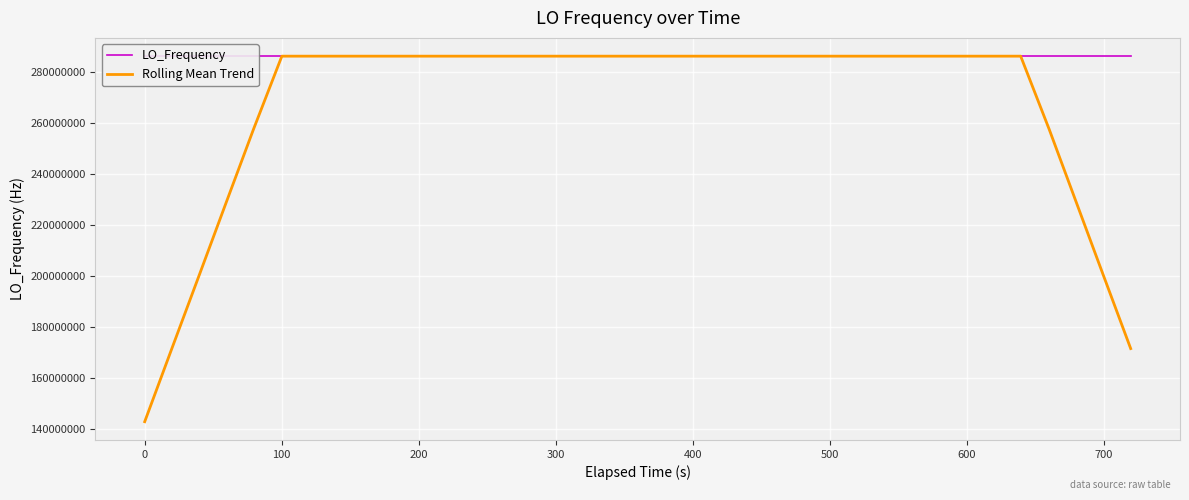

What is the maximum value for LO_Frequency?

286047004.3